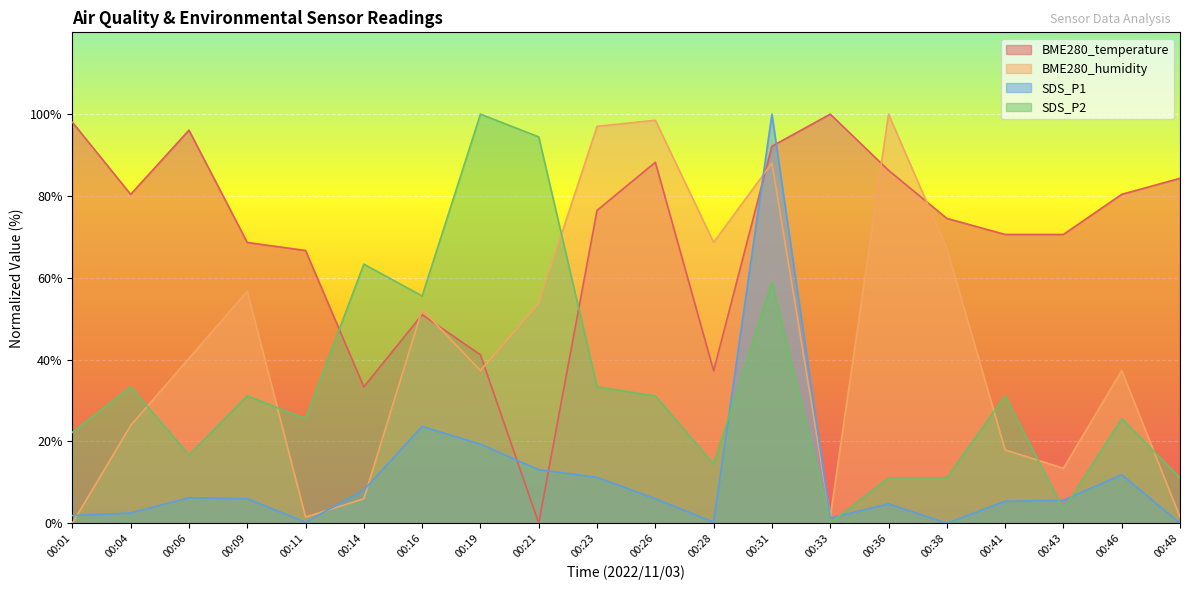

After their last crossing, which series has the higher values: SDS_P1 or BME280_temperature?

BME280_temperature